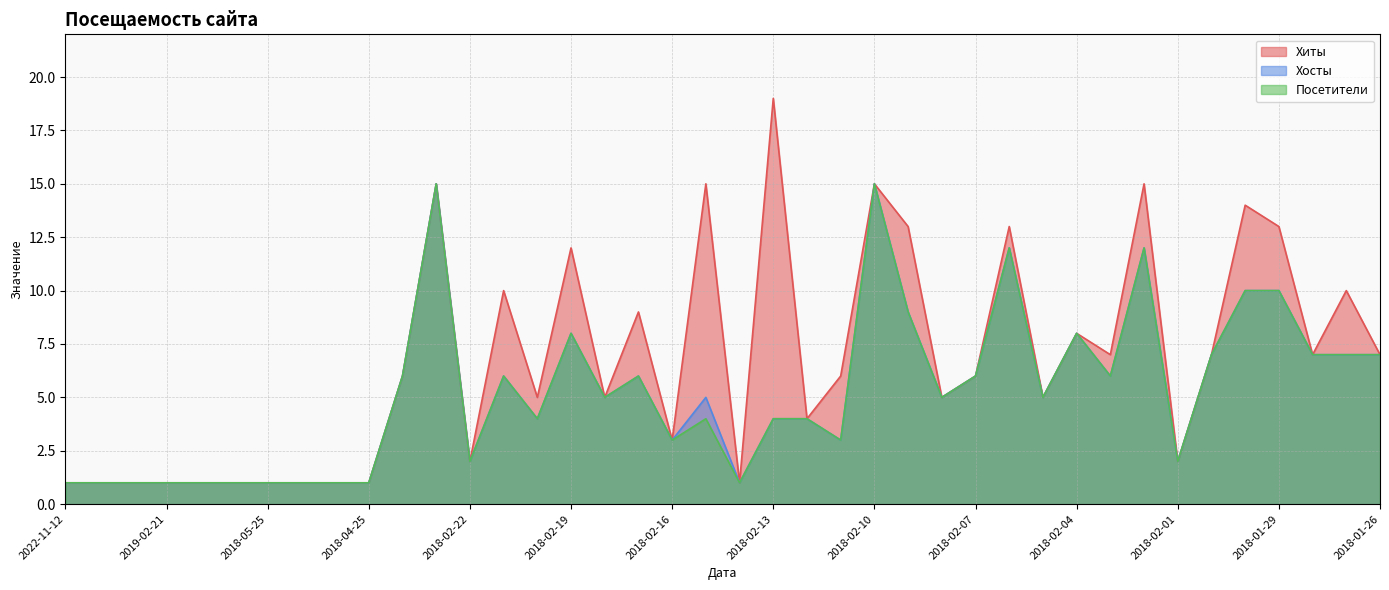

At how many categories does at least one series exceed 18?

1